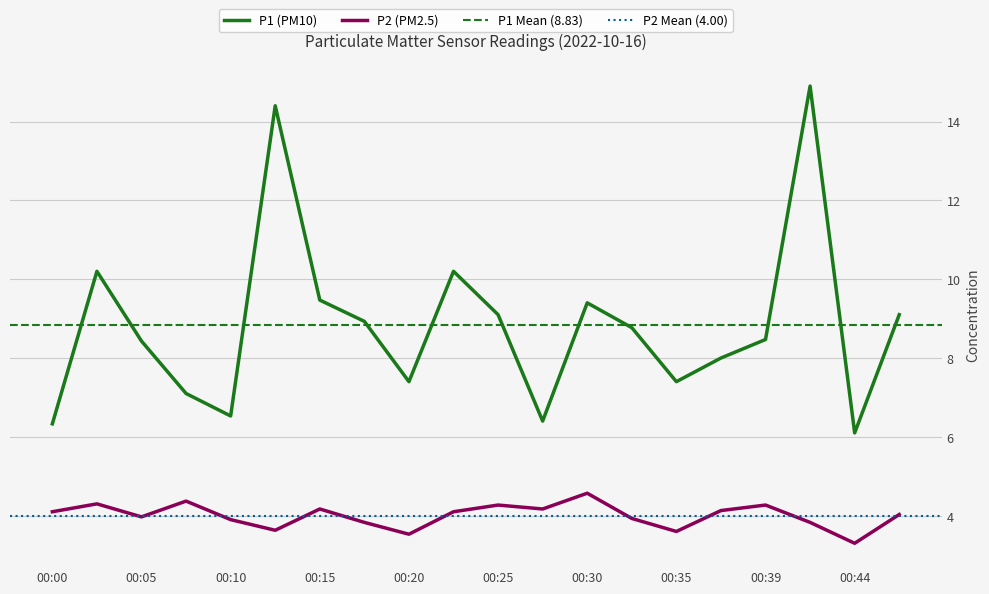

What is the difference between the second highest and second lowest values in the P1 series?

8.1